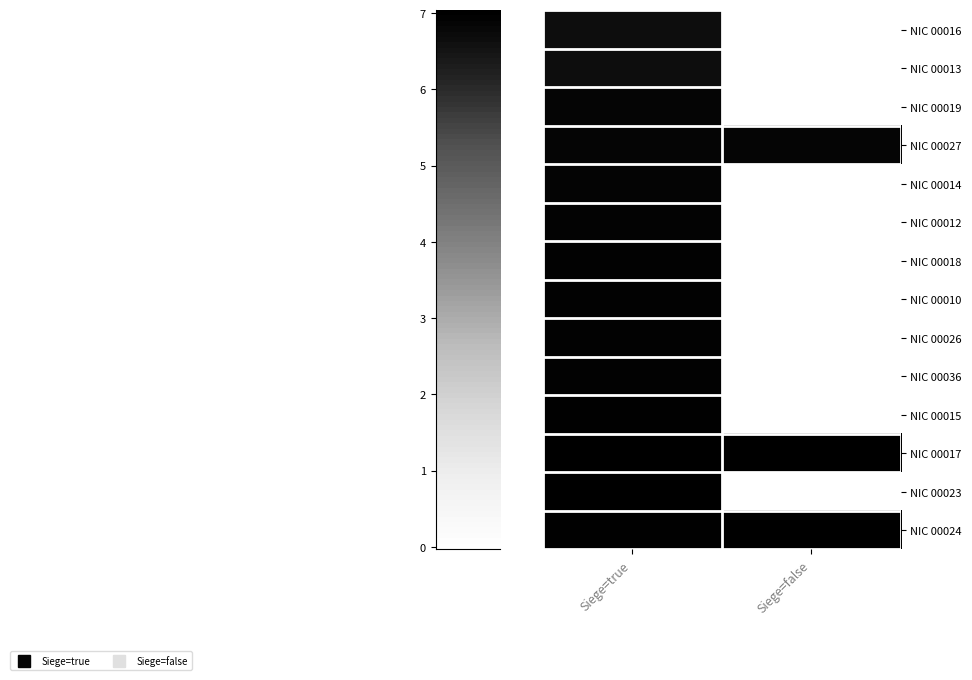

Reading left to right, transcribe all the data shown in this chart.

NIC 00016: Siege=true=6.7	Siege=false=0.0
NIC 00013: Siege=true=6.7	Siege=false=0.0
NIC 00019: Siege=true=6.8	Siege=false=0.0
NIC 00027: Siege=true=6.8	Siege=false=6.8
NIC 00014: Siege=true=6.9	Siege=false=0.0
NIC 00012: Siege=true=6.9	Siege=false=0.0
NIC 00018: Siege=true=6.9	Siege=false=0.0
NIC 00010: Siege=true=6.9	Siege=false=0.0
NIC 00026: Siege=true=6.9	Siege=false=0.0
NIC 00036: Siege=true=6.9	Siege=false=0.0
NIC 00015: Siege=true=7.0	Siege=false=0.0
NIC 00017: Siege=true=7.0	Siege=false=7.0
NIC 00023: Siege=true=7.0	Siege=false=0.0
NIC 00024: Siege=true=7.0	Siege=false=7.0